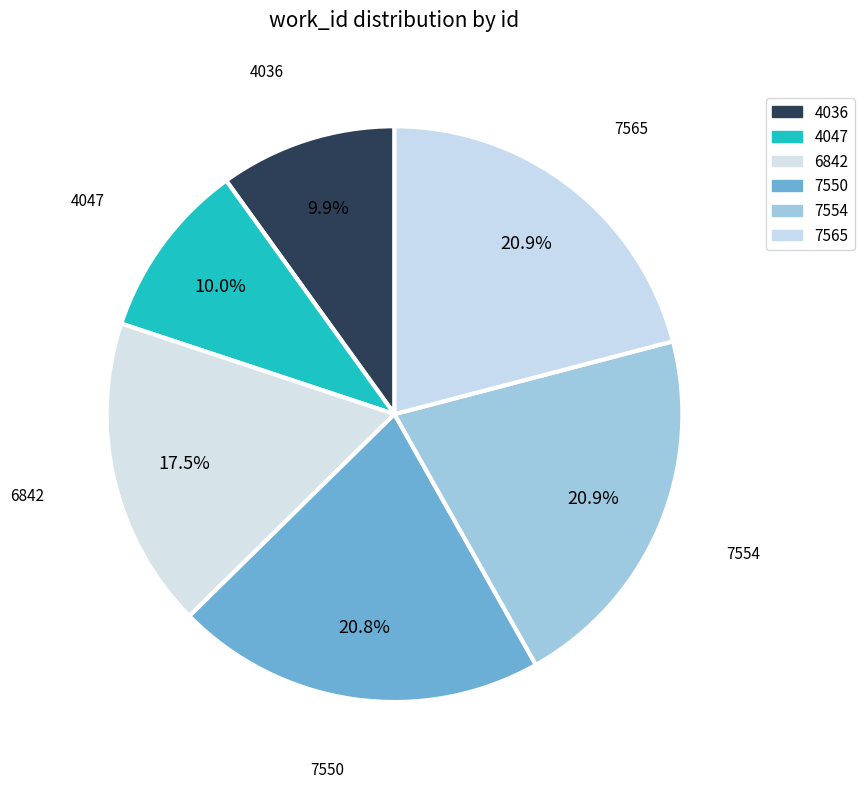

Count the number of slices in the pie.

6